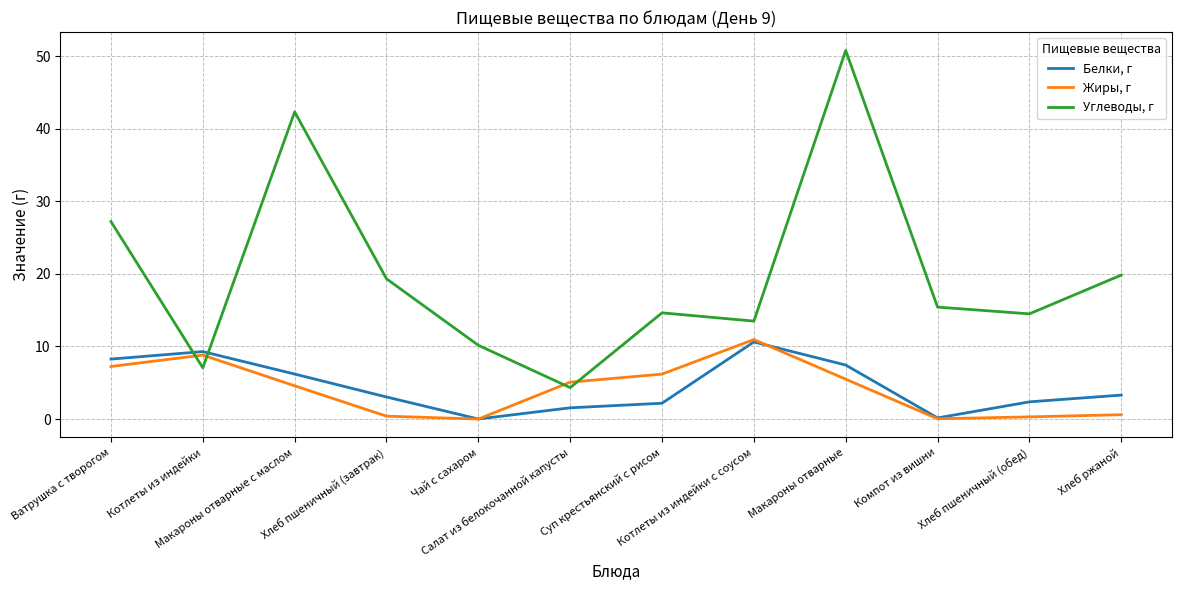

Which series has the largest total across all categories?

Углеводы, г